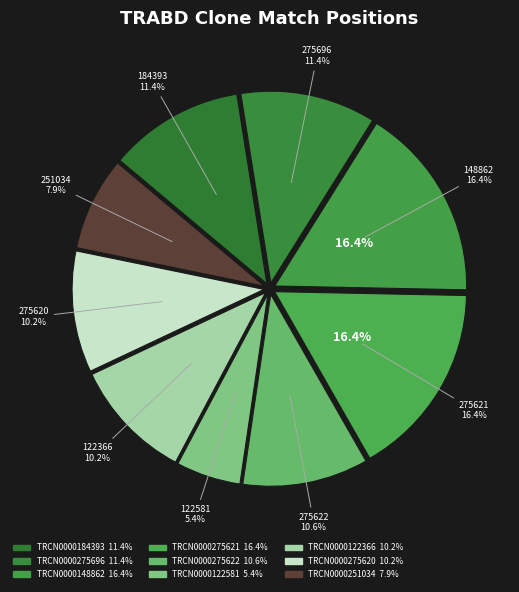

How many segments does this pie chart have?

9